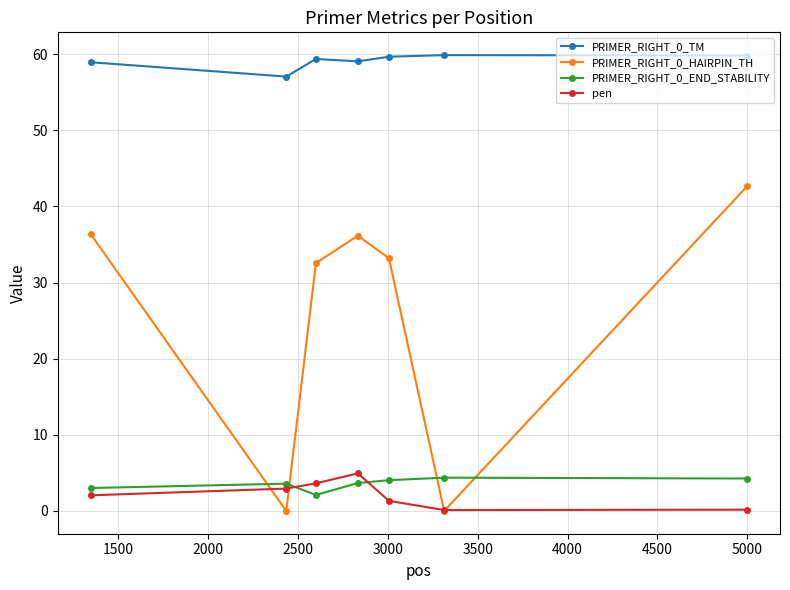

True or false: PRIMER_RIGHT_0_TM and pen cross at least once.

False